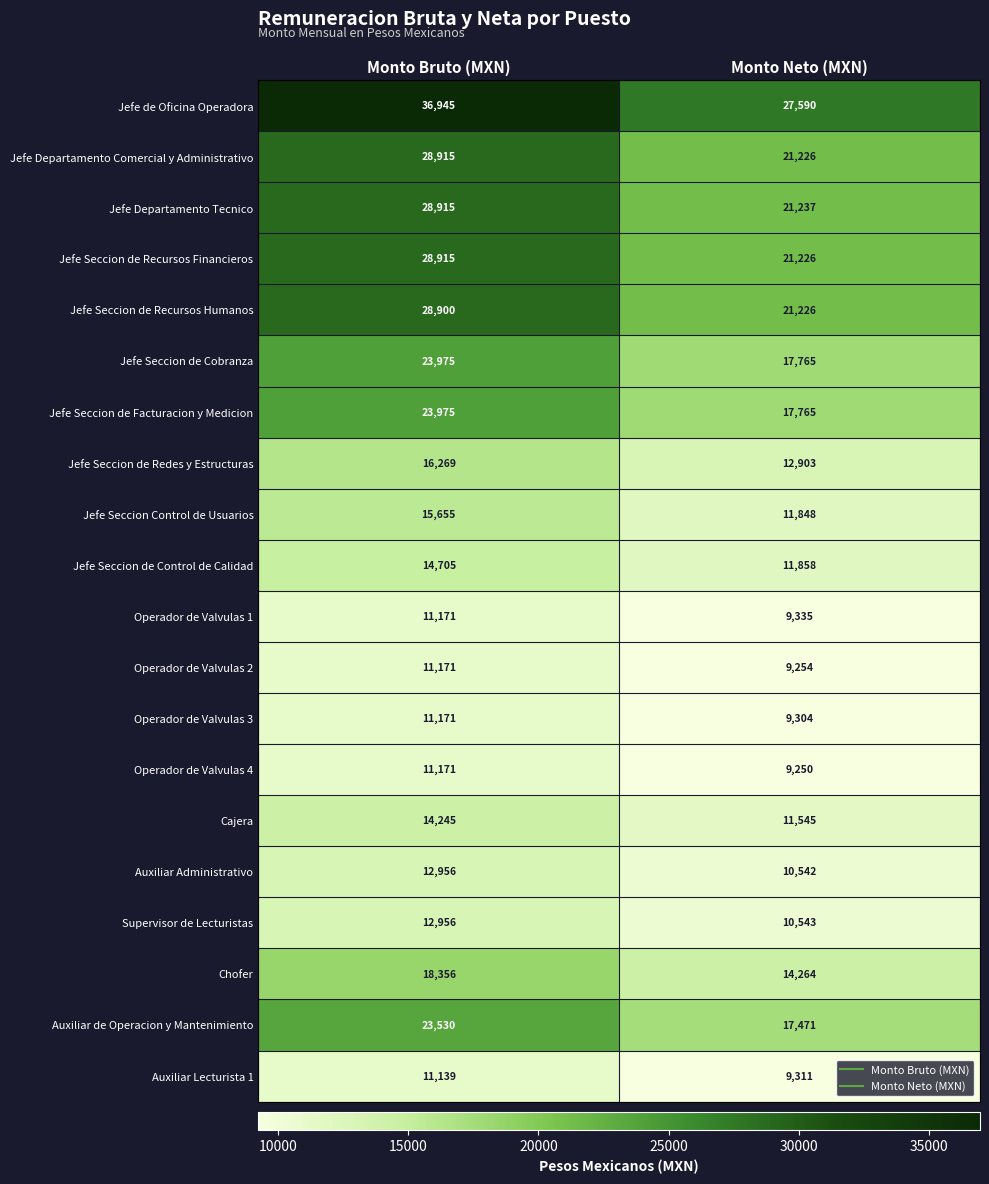

Which category has the lowest value across all series?

Monto Neto (MXN)